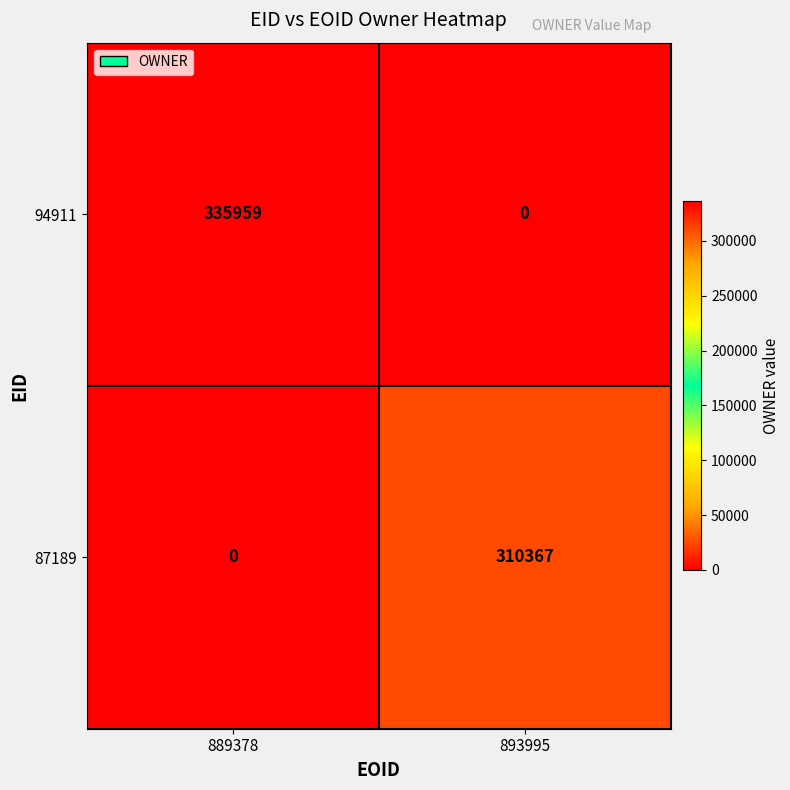

The 87189 series shows 310367 at 893995. True or false?

True